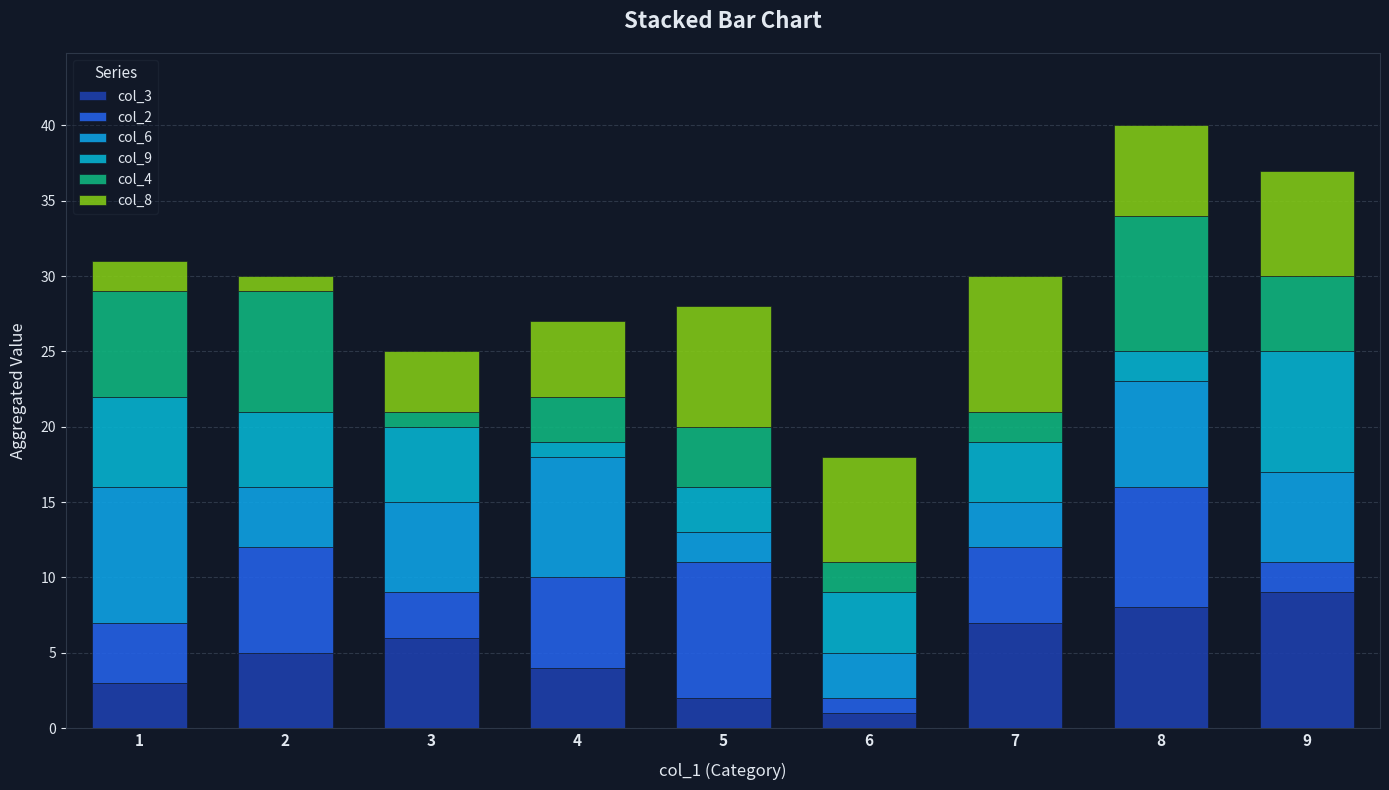

How many distinct data groups are displayed?

6